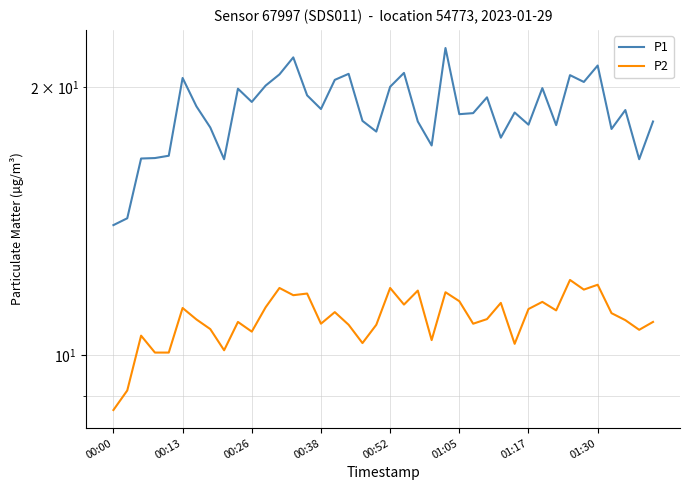

Where is the first local minimum for P1?

8